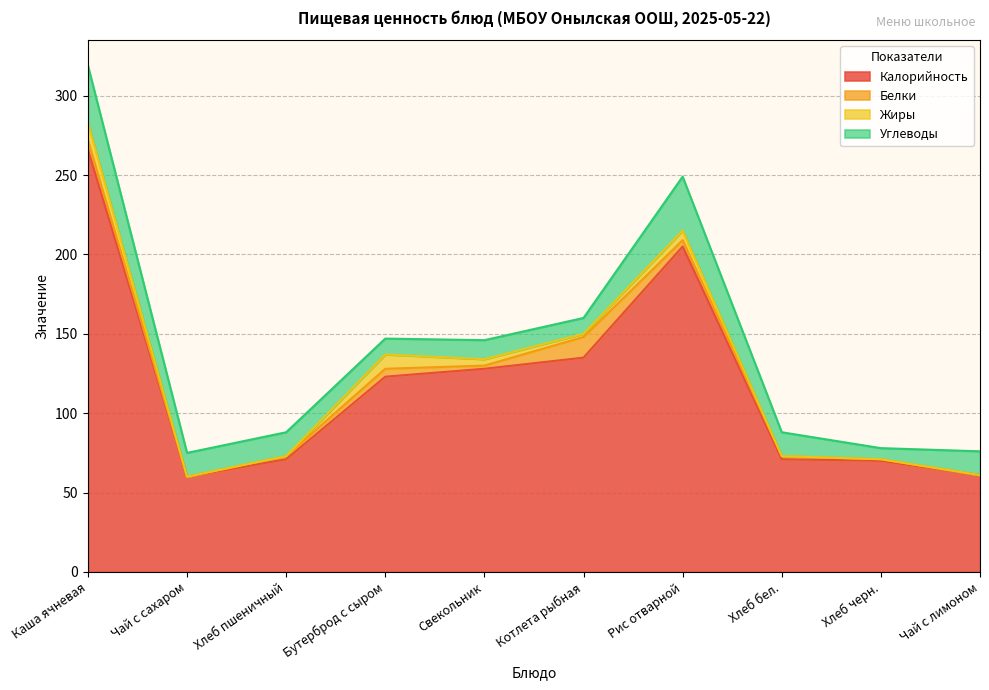

Which series has the largest total across all categories?

Калорийность